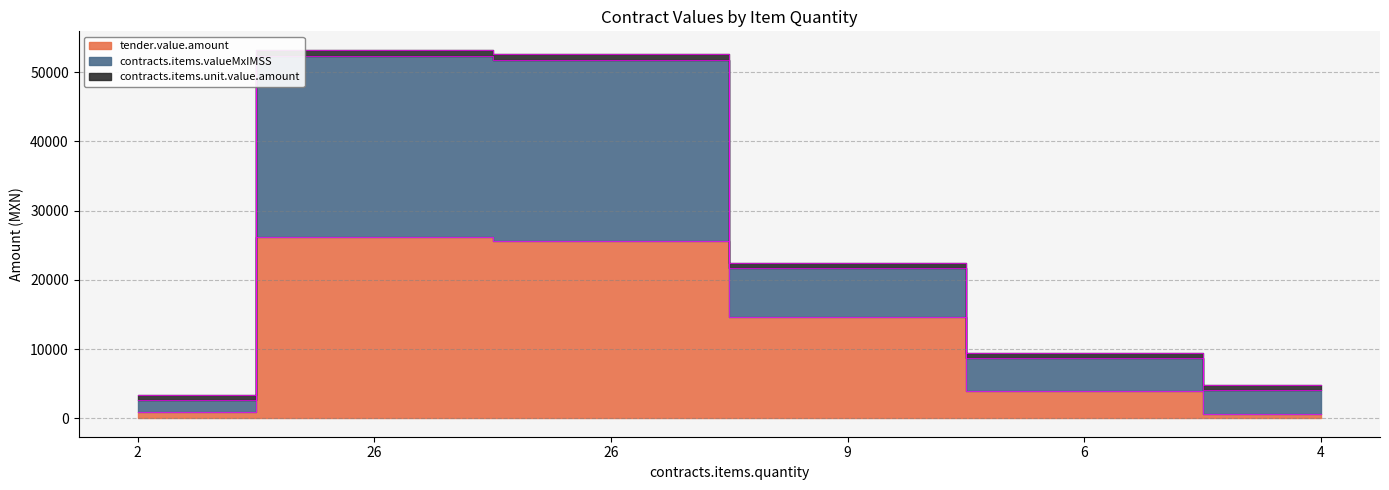

At which label does contracts.items.valueMxIMSS first exceed 22452?

26